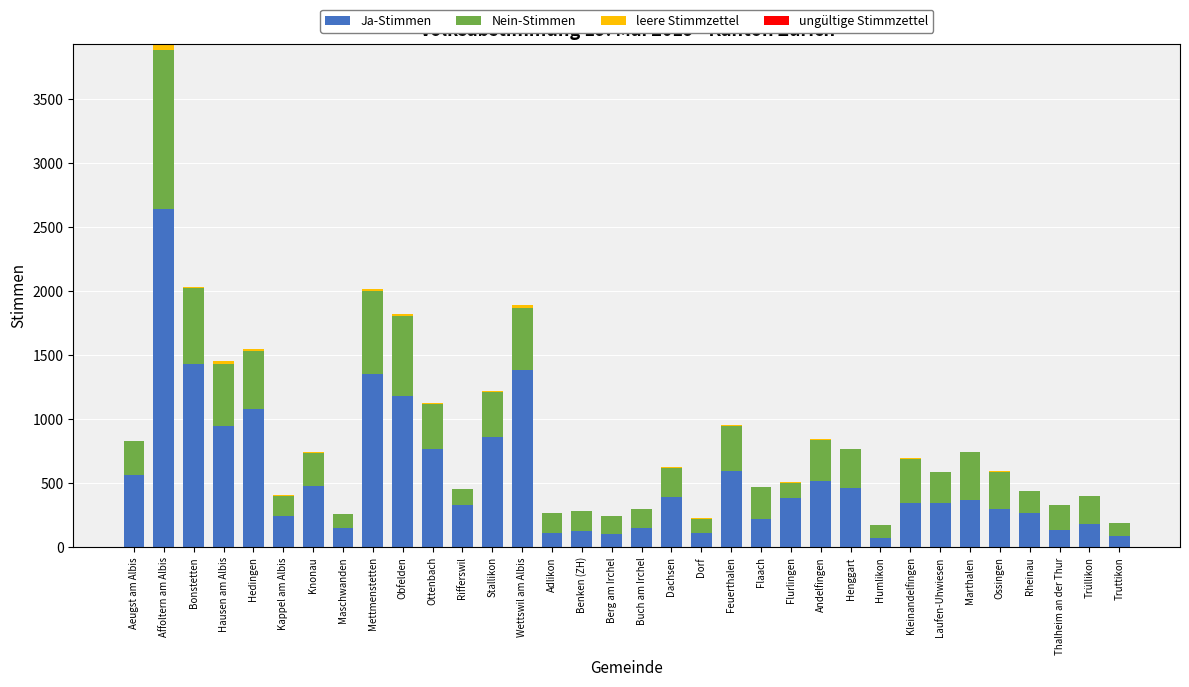

The value of Ja-Stimmen at Dachsen is 394. True or false?

True